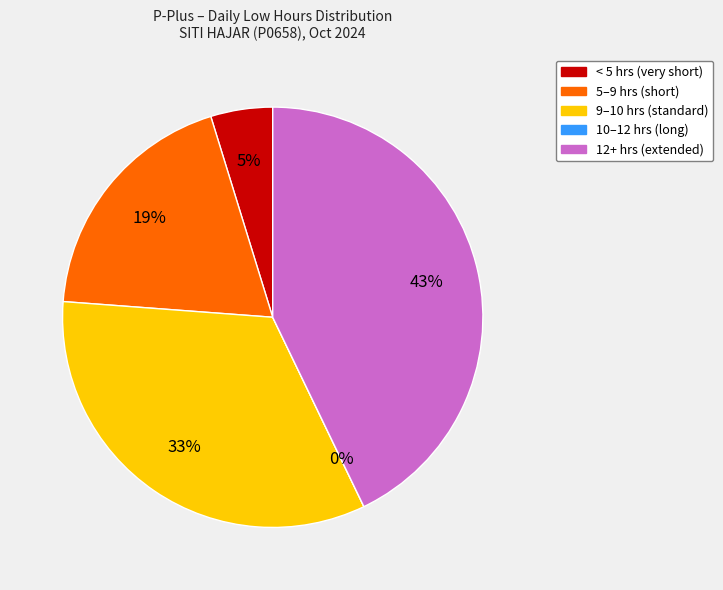

Is there a majority slice in this chart?

No